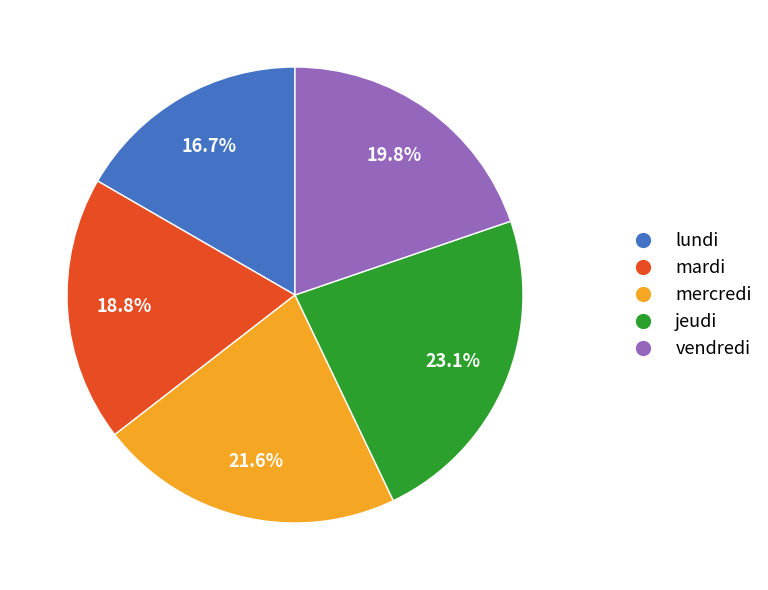

What percentage is NOT represented by mardi?

81.2%